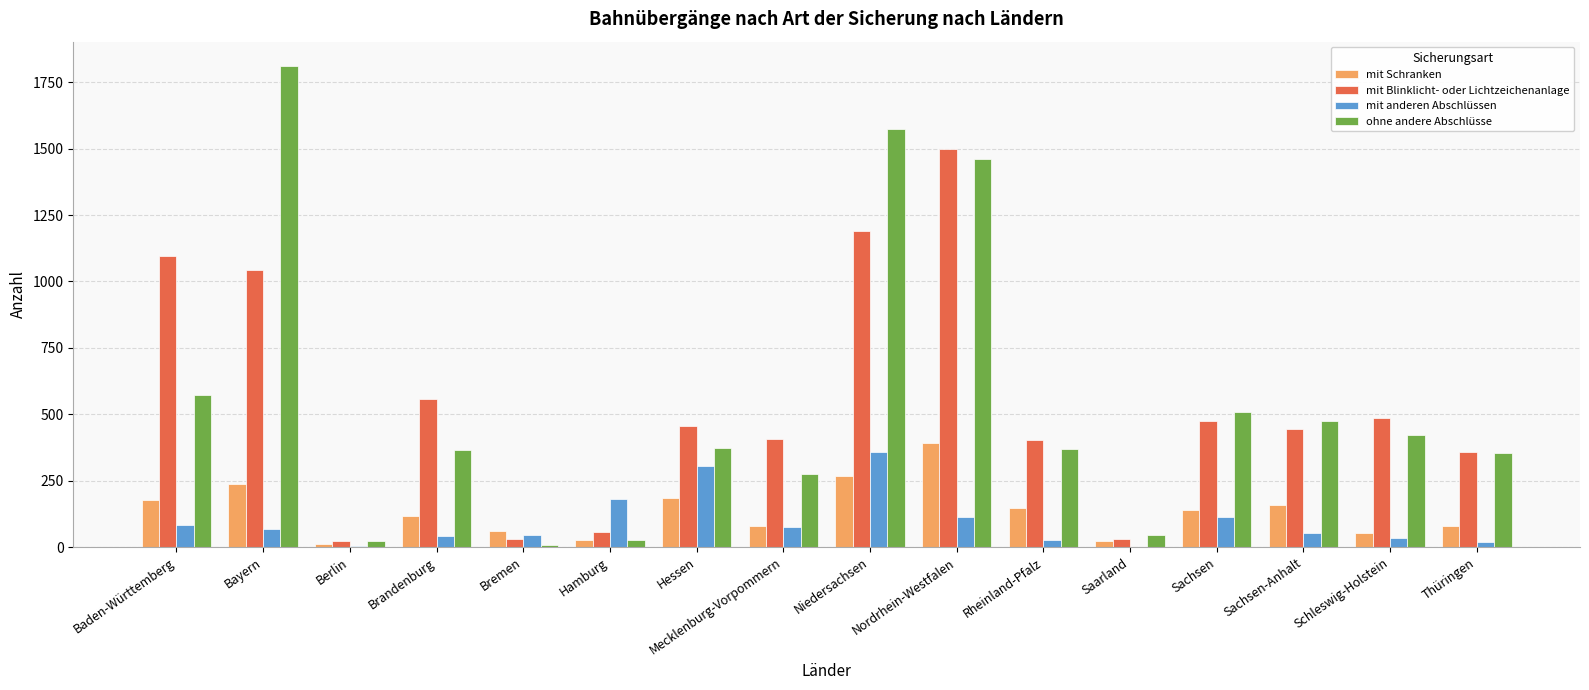

Which series changed the most between Baden-Württemberg and Schleswig-Holstein?

mit Blinklicht- oder Lichtzeichenanlage